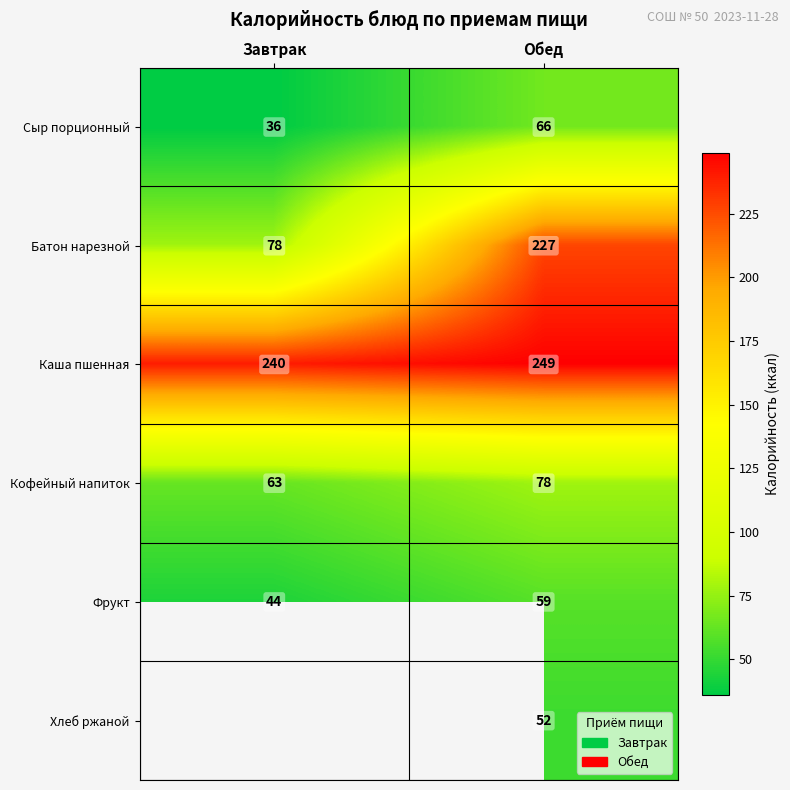

At how many categories does at least one series exceed 133?

2